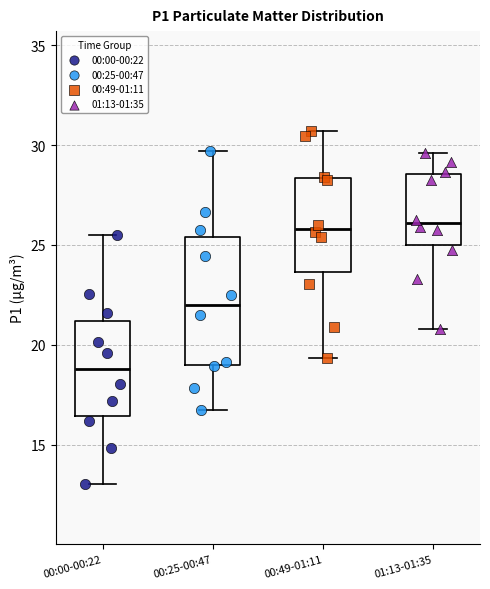

Reading left to right, transcribe this box plot: for each box, give where its median line is, the range the box spans, and where its two whiskers end, as read against the y-axis. The values are not printed on the chart, so give them approximately, as read against the axis.

00:00-00:22: median 19.0, box 16.5 to 21.0, whiskers 13.0 to 25.5
00:25-00:47: median 22.0, box 19.0 to 25.5, whiskers 17.0 to 29.5
00:49-01:11: median 26.0, box 23.5 to 28.5, whiskers 19.5 to 30.5
01:13-01:35: median 26.0, box 25.0 to 28.5, whiskers 21.0 to 29.5